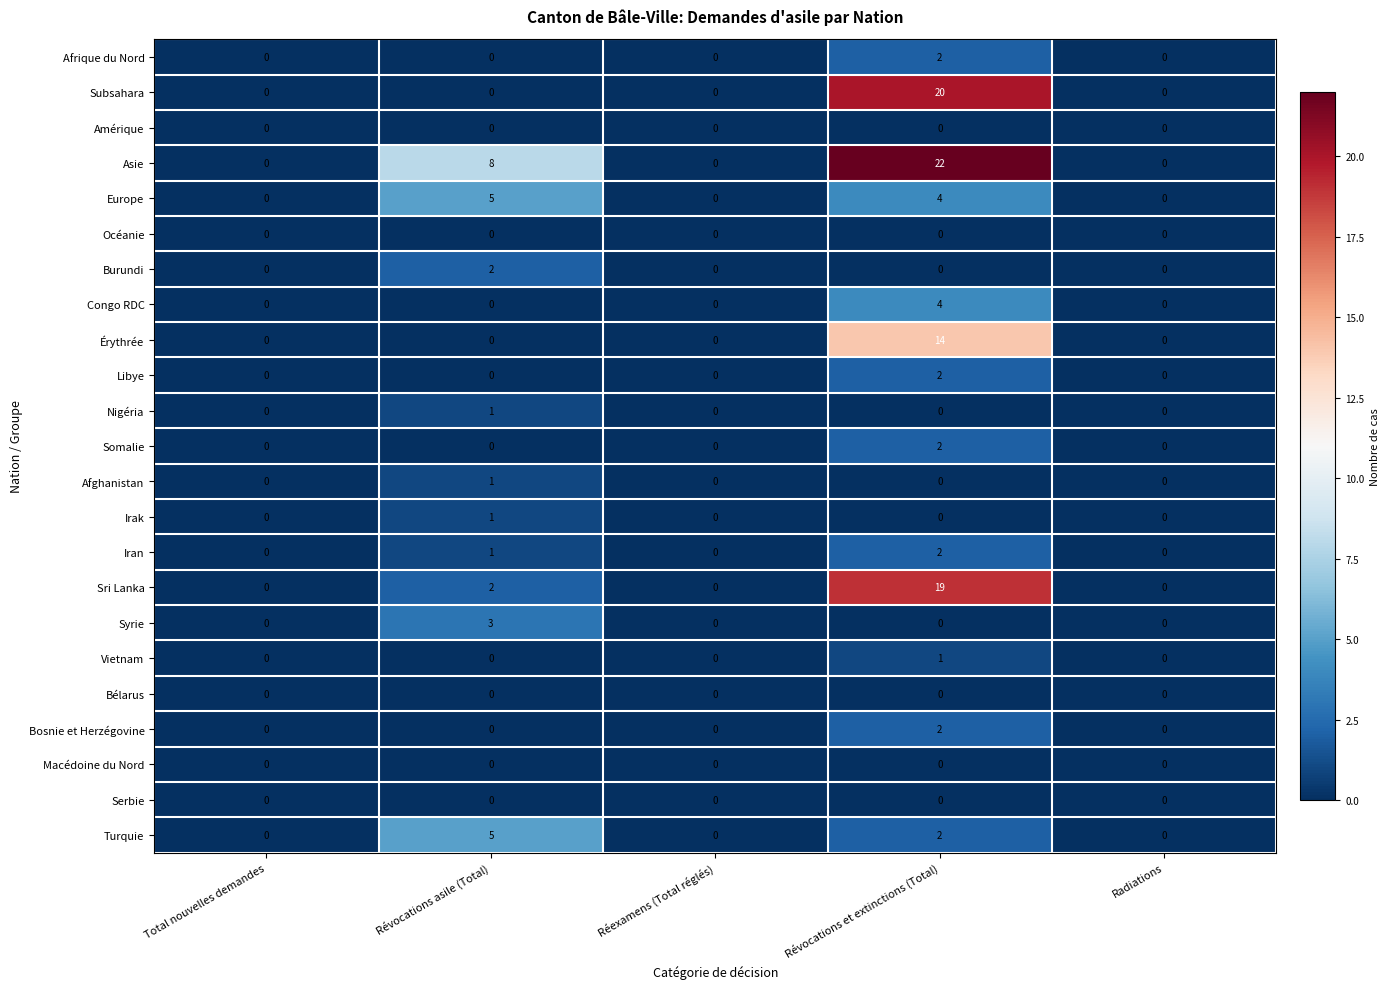

At which category is the sum across all series the highest?

Révocations et extinctions (Total)